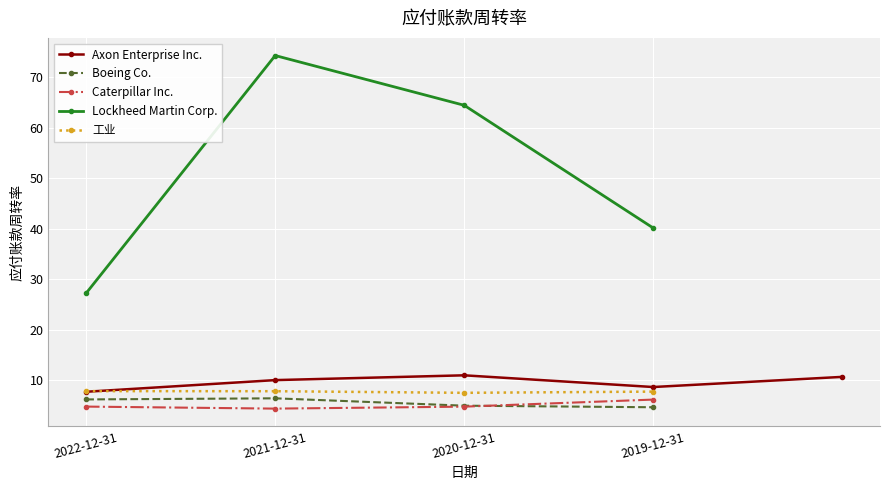

Is it true that Lockheed Martin Corp. equals 112.5 at 2020-12-31?

False